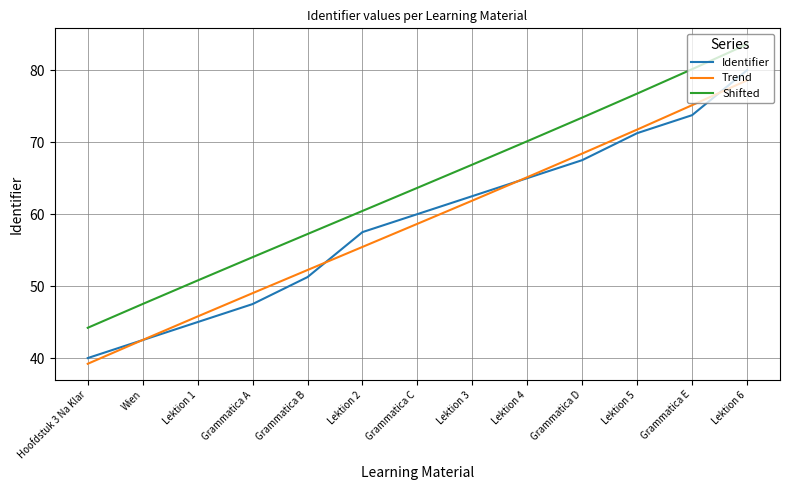

What position from the right is Grammatica E?

2